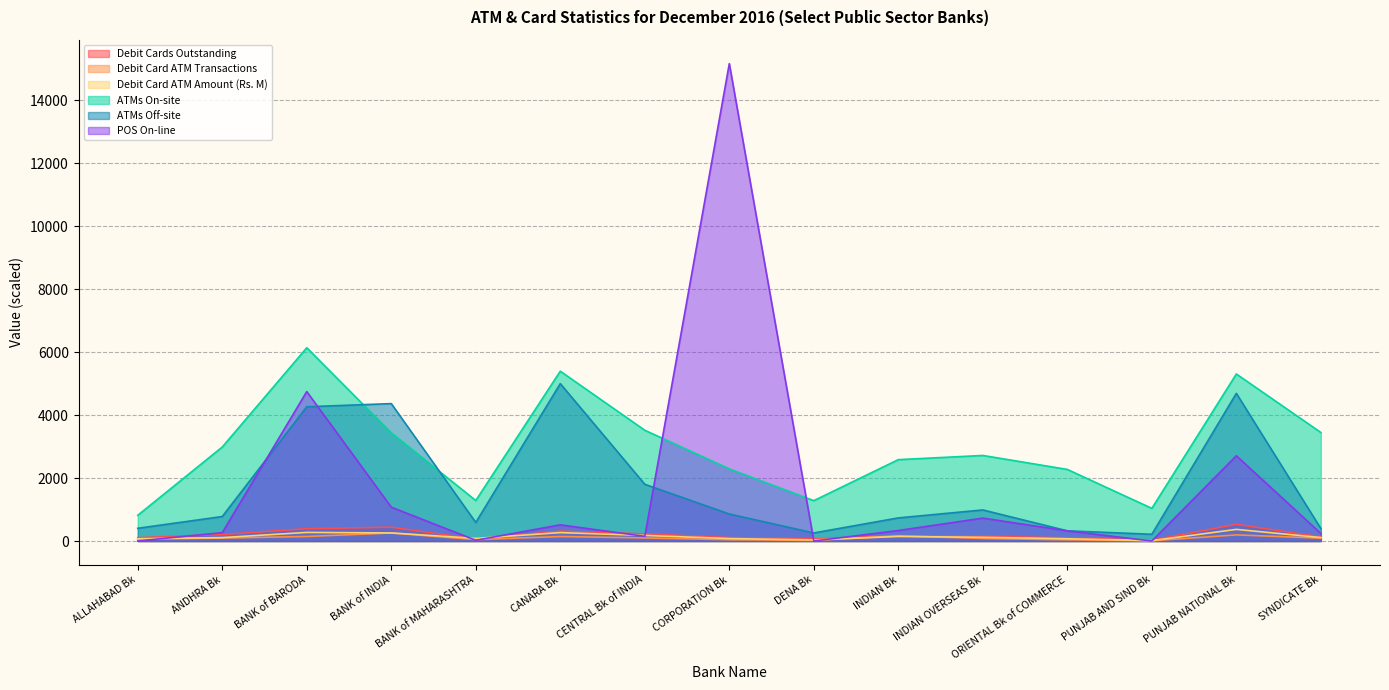

At which category is the sum across all series the highest?

CORPORATION Bk